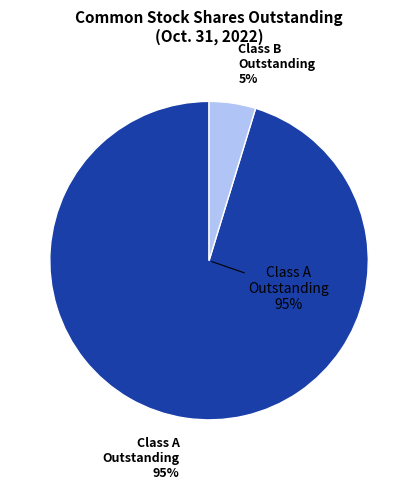

What is the ratio of the value at Class A Outstanding to the value at Class B Outstanding?

20.2